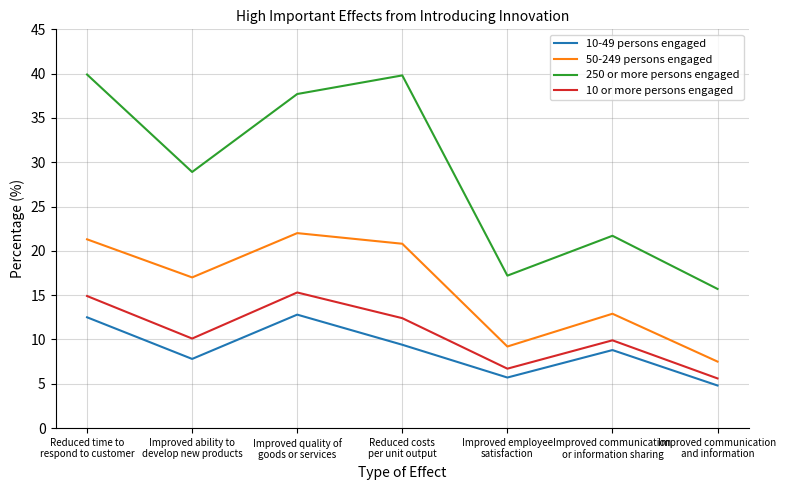

Is it true that 250 or more persons engaged equals 17.2 at Improved employee
satisfaction?

True